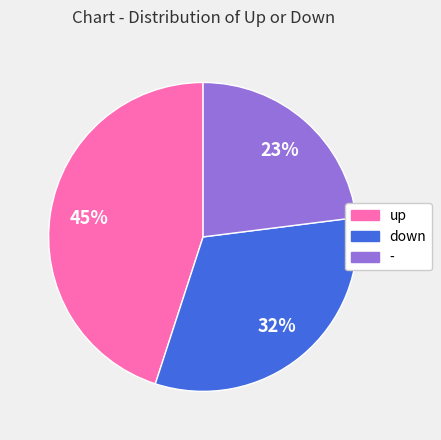

To the nearest percent, what is the difference between the down and - slice percentages?

9%